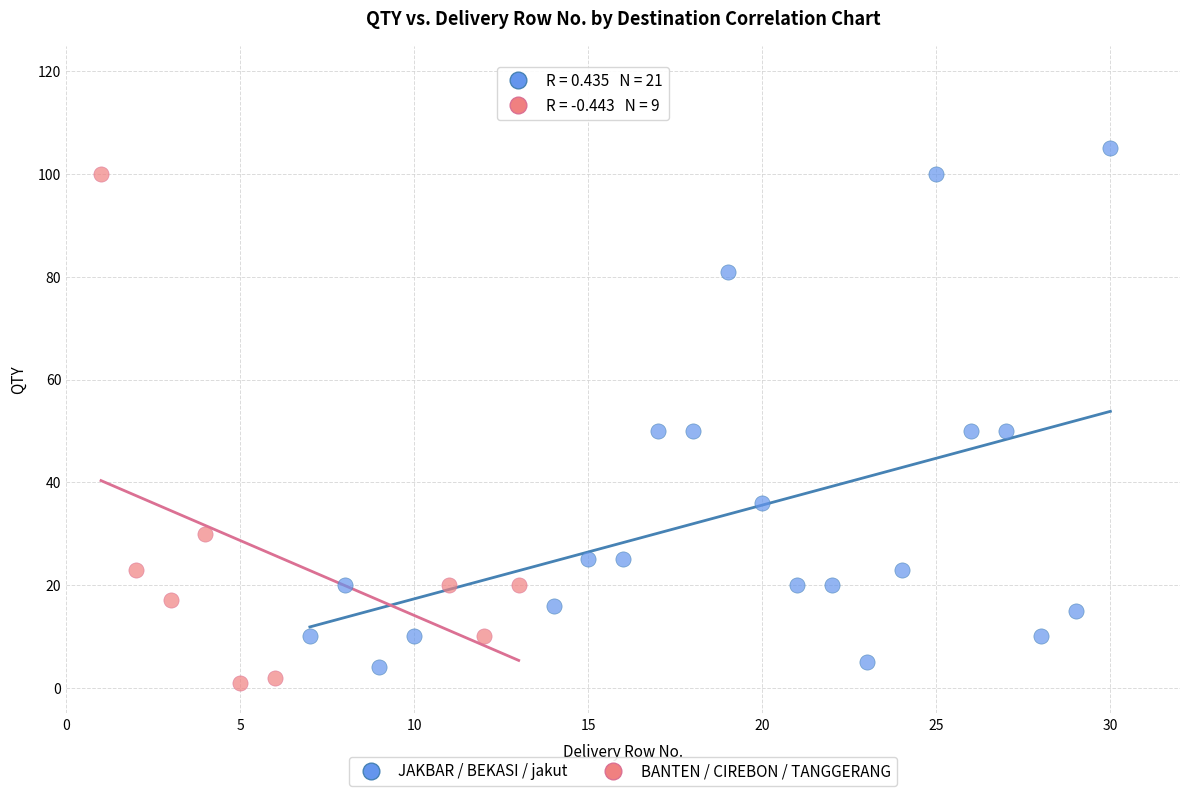

What are all the series names shown in the legend?

JAKBAR / BEKASI / jakut, BANTEN / CIREBON / TANGGERANG